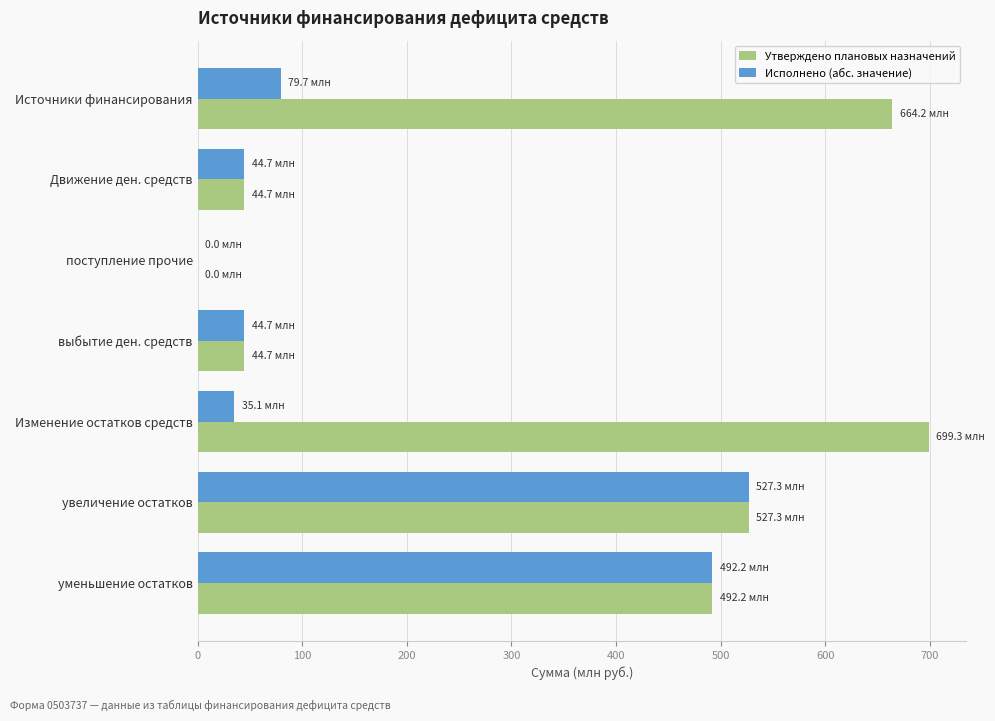

Which category has the highest value across all series?

Изменение остатков средств